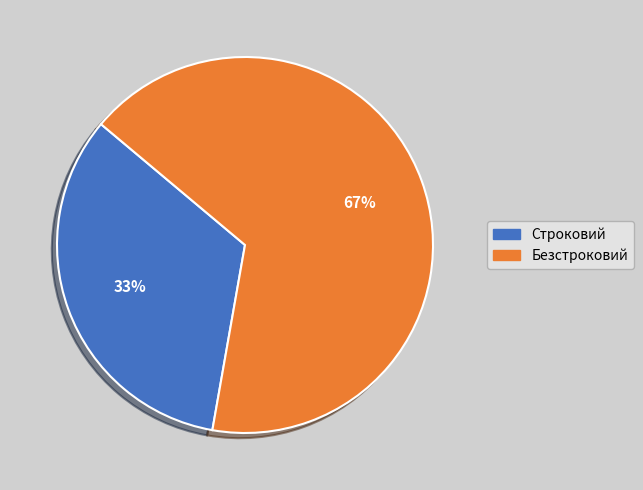

Is it true that Строковий is 40% of the pie?

False